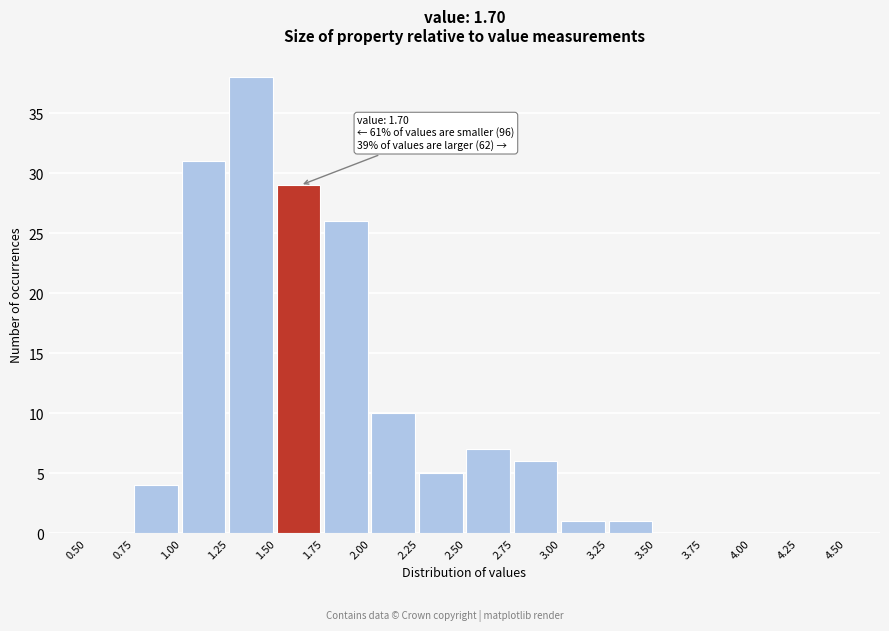

Over which range of the x-axis is the bar tallest?

1.25 to 1.50